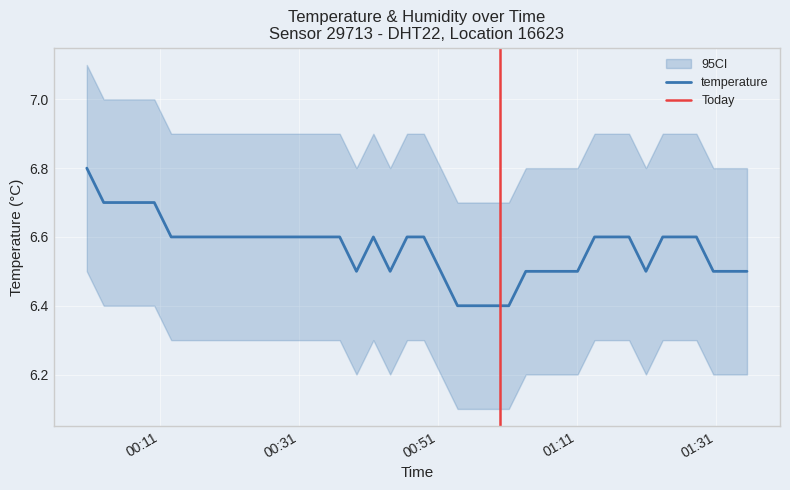

At which category does the chart reach its peak across all series?

2022-11-15T00:00:26